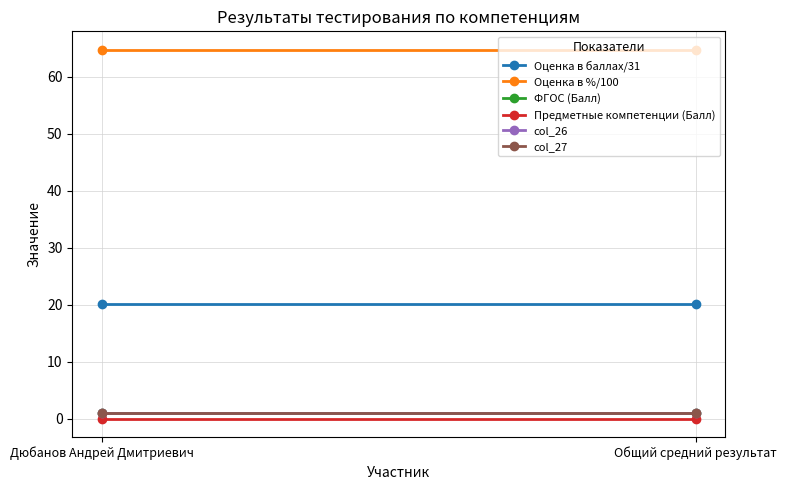

List the series in order of their peak value, highest first.

Оценка в %/100, Оценка в баллах/31, ФГОС (Балл), col_26, col_27, Предметные компетенции (Балл)